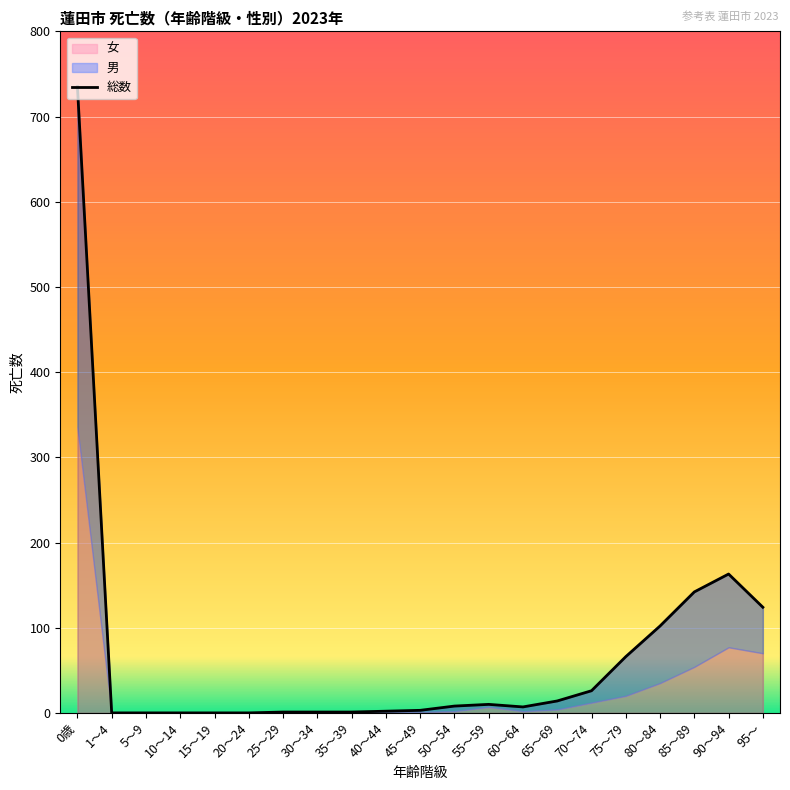

The chart shows a value of 278 at 1～4. True or false?

False